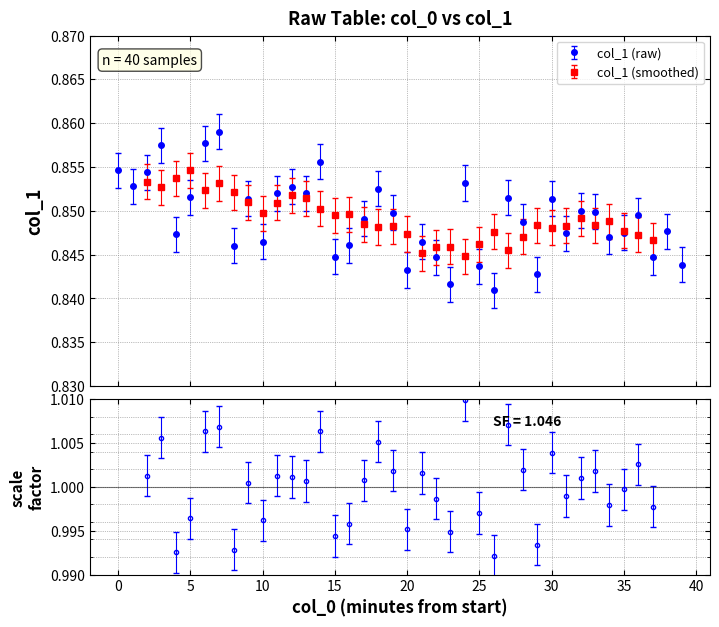

Is this an area chart (filled region under the line)?

No